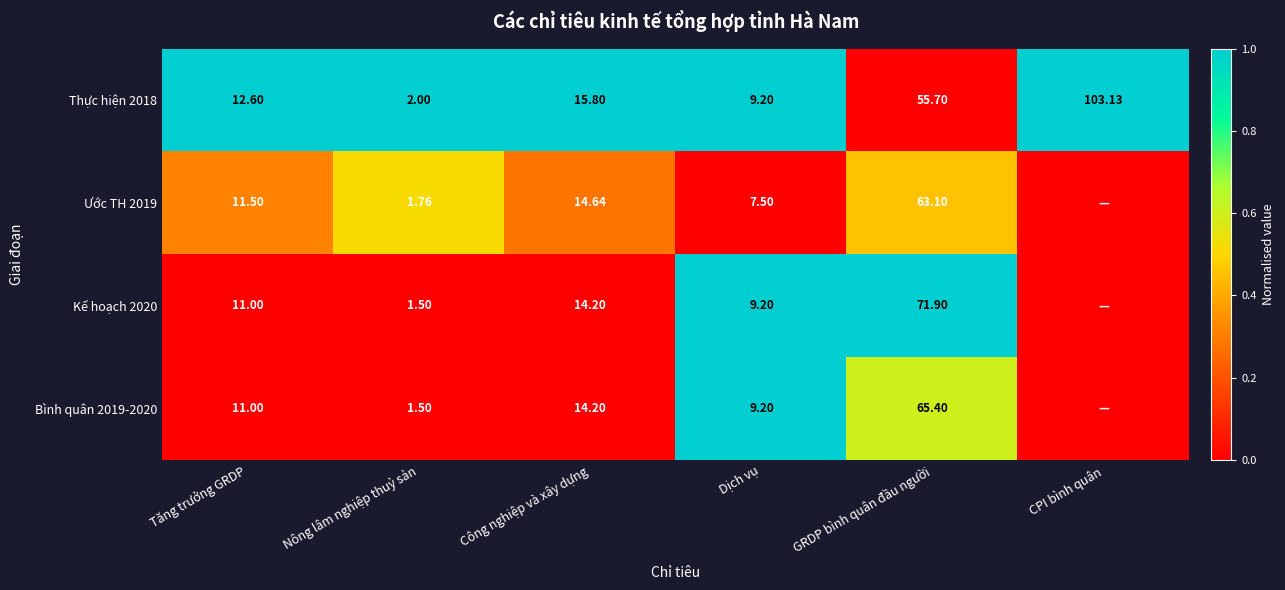

Rank the categories by Thực hiện 2018 value from highest to lowest.

CPI bình quân, GRDP bình quân đầu người, Công nghiệp và xây dựng, Tăng trưởng GRDP, Dịch vụ, Nông lâm nghiệp thuỷ sản